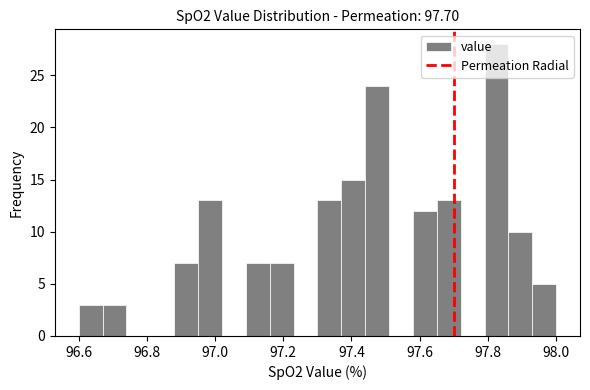

Around what value on the x-axis is the tallest bar? Give the approximate position of its centre, as read against the axis.

97.82